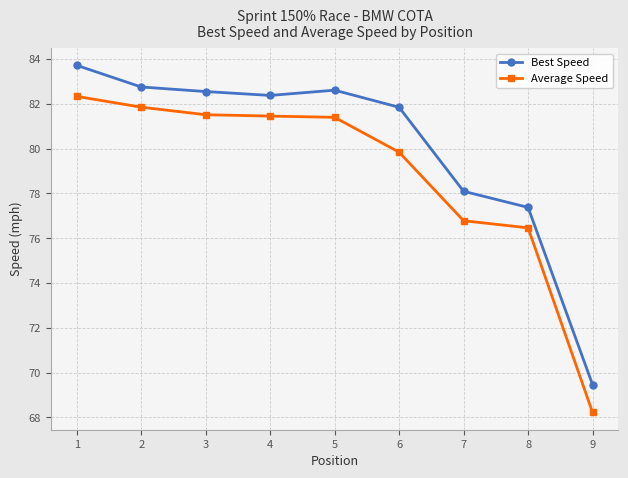

Rank the series by their average value, from highest to lowest.

Best Speed, Average Speed